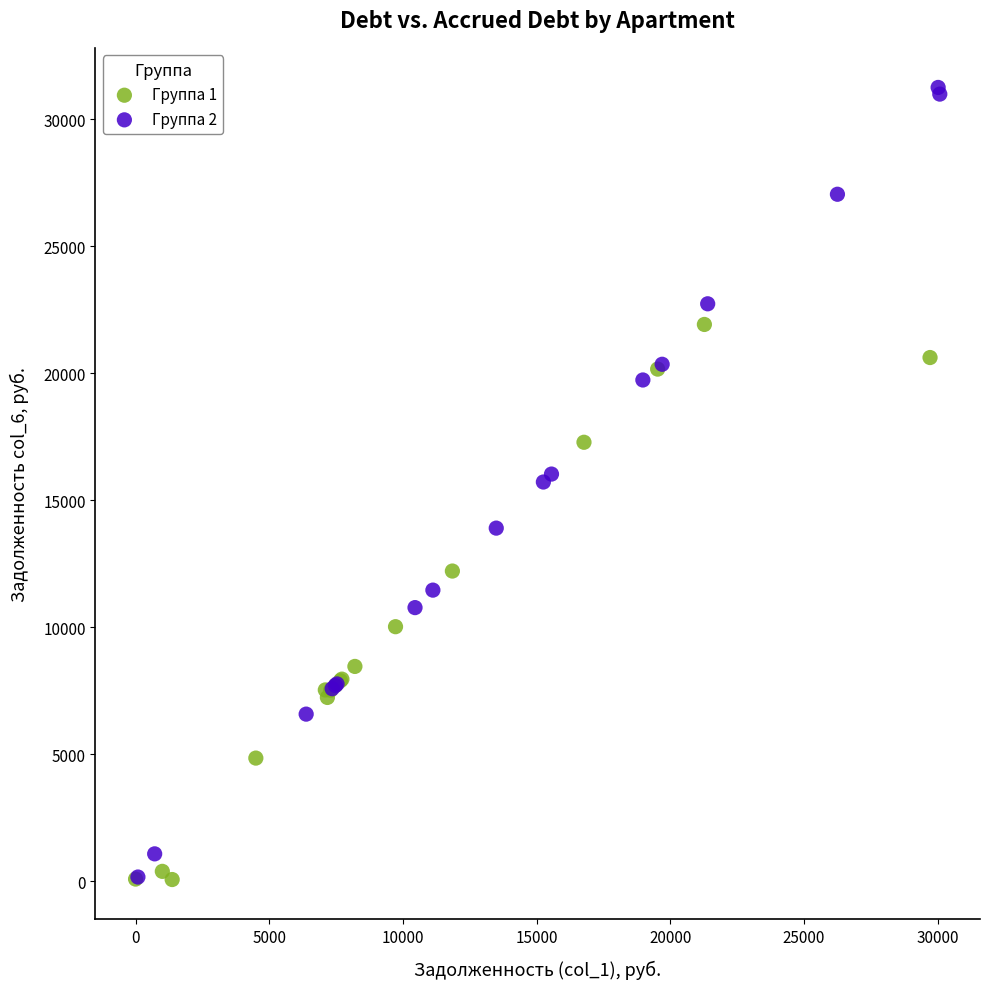

Which series has the widest spread of Y values?

Группа 2